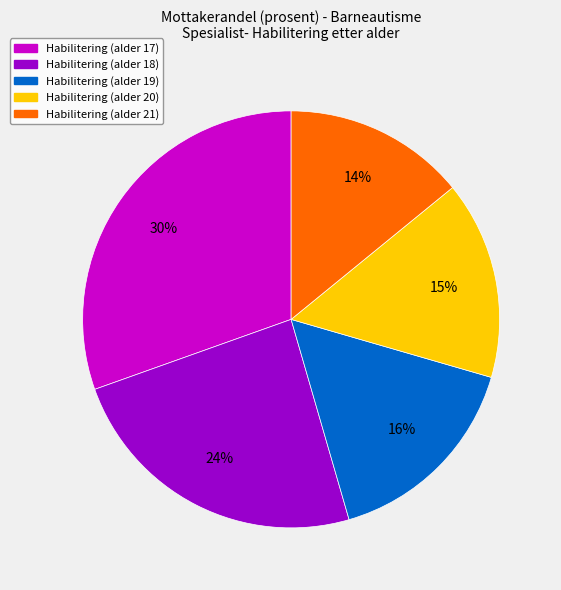

Rank the categories by value from highest to lowest.

Habilitering (alder 17), Habilitering (alder 18), Habilitering (alder 19), Habilitering (alder 20), Habilitering (alder 21)